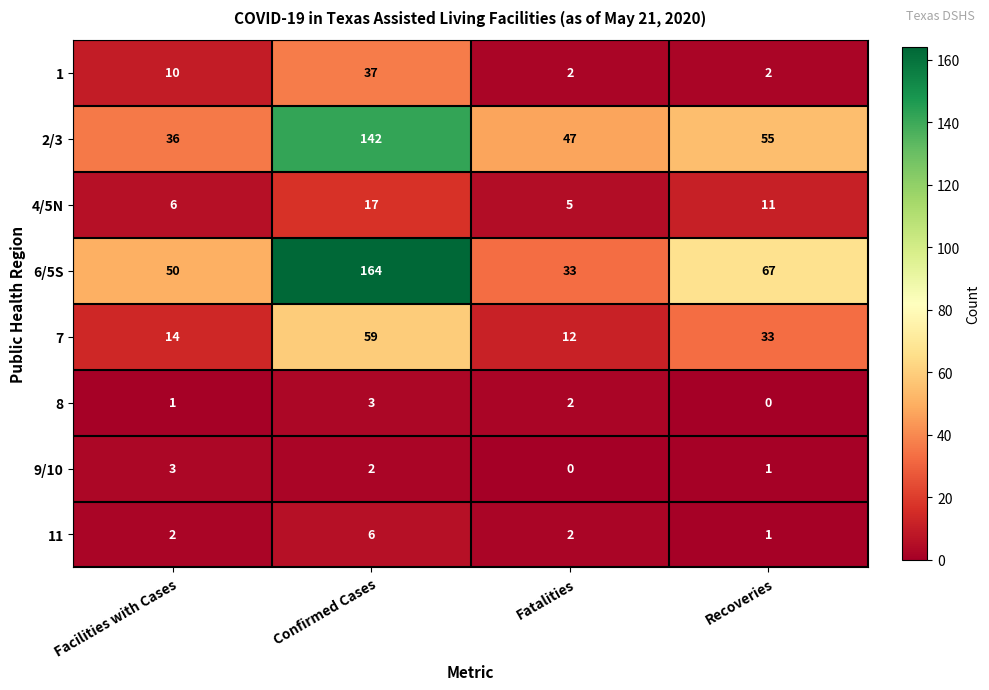

Where does the 2/3 series first go above 55?

Confirmed Cases